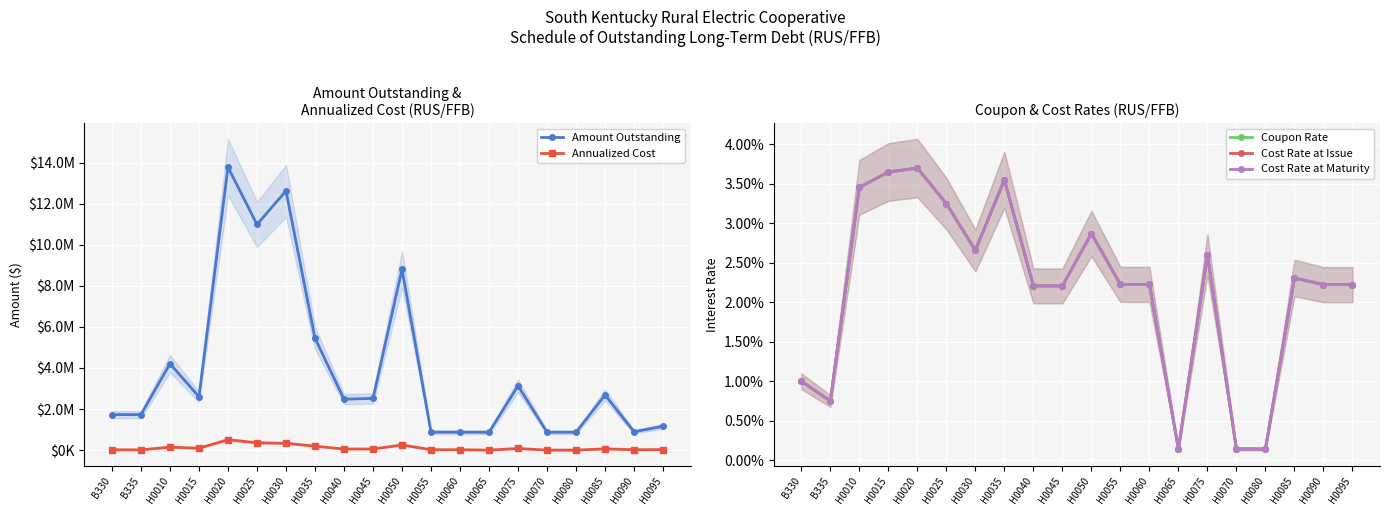

Which has a higher value, H0035 or H0095?

H0035